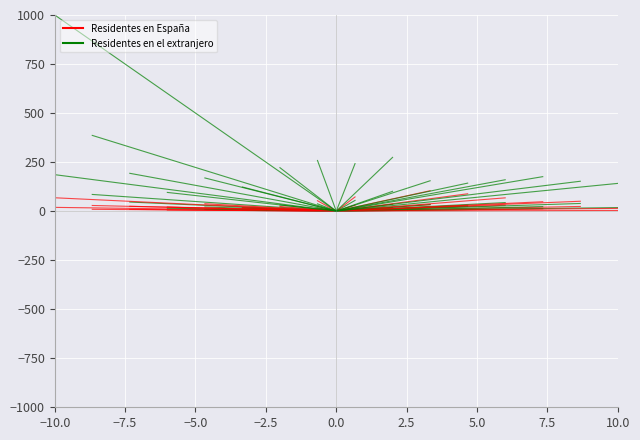

What is the difference between the highest and lowest values at −10.0?

980.8